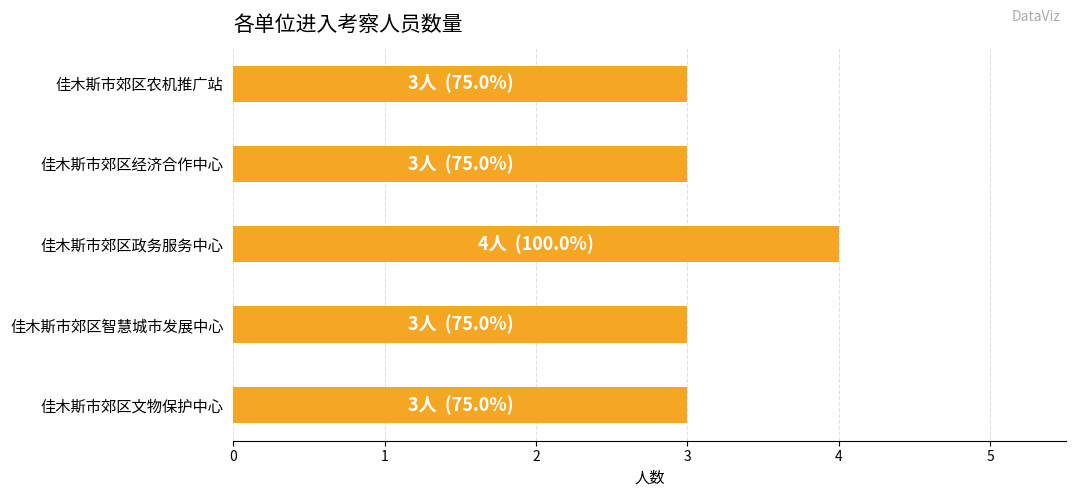

What value does the data have at 佳木斯市郊区政务服务中心?

4